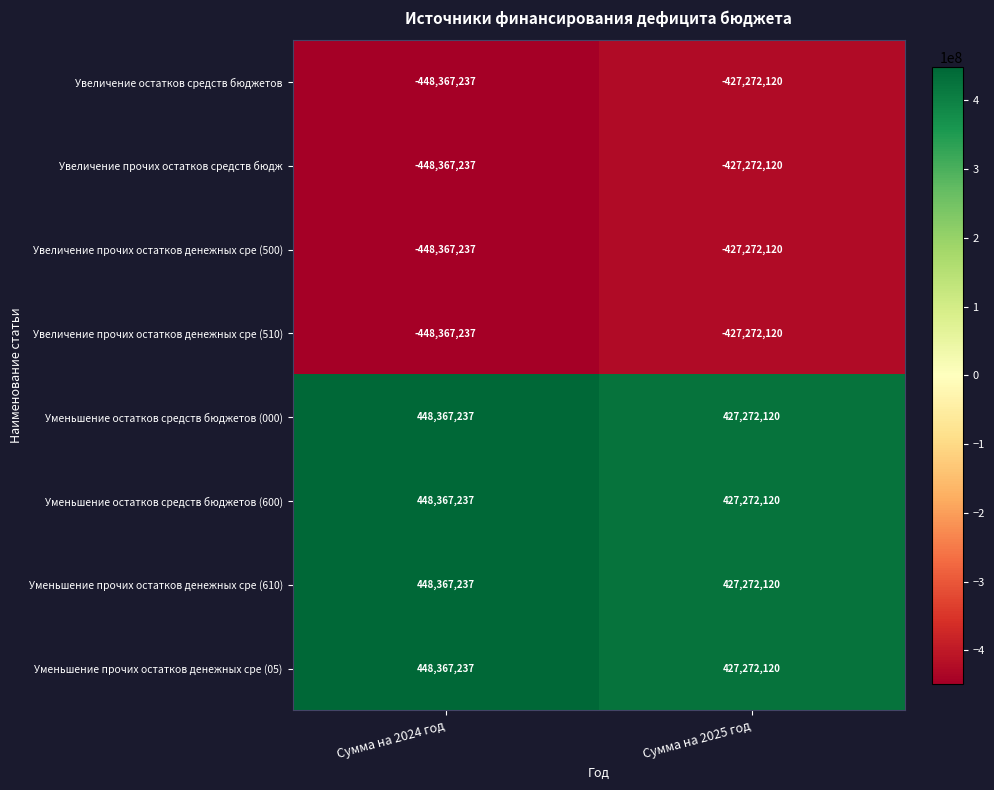

What is the difference between the Уменьшение прочих остатков денежных сре (05) values at Сумма на 2024 год and Сумма на 2025 год?

21095117